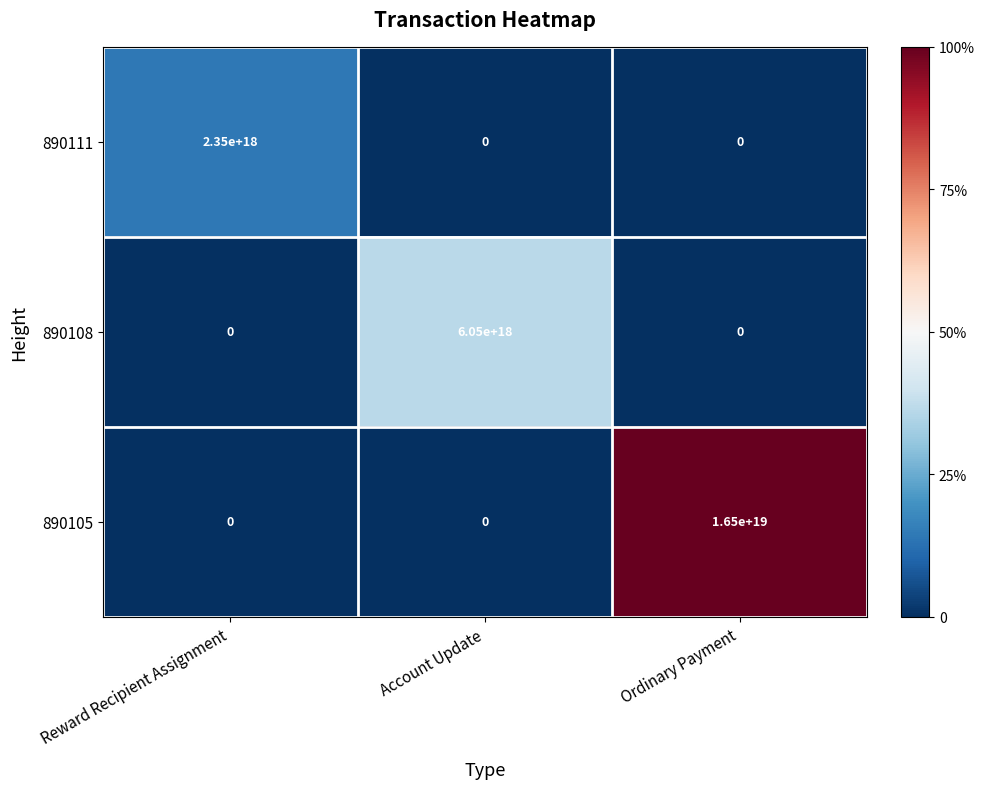

At which label is 890108 closest to 3025000000000000000?

Reward Recipient Assignment